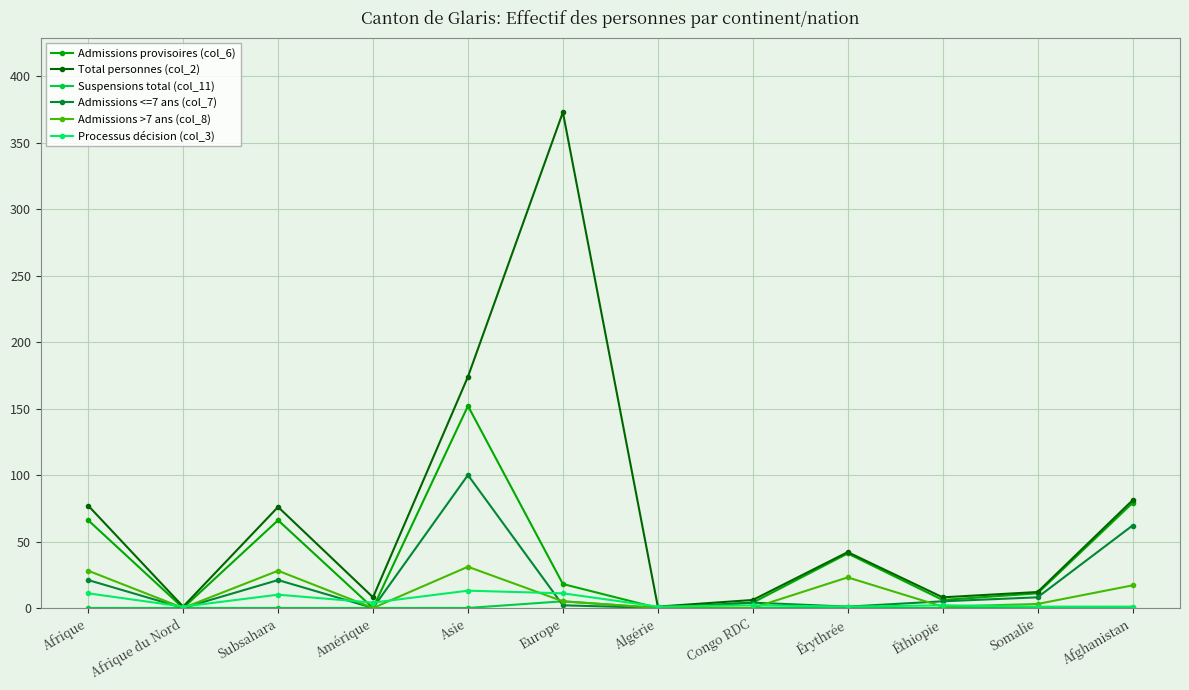

What is the label of the 12th point from the right?

Afrique